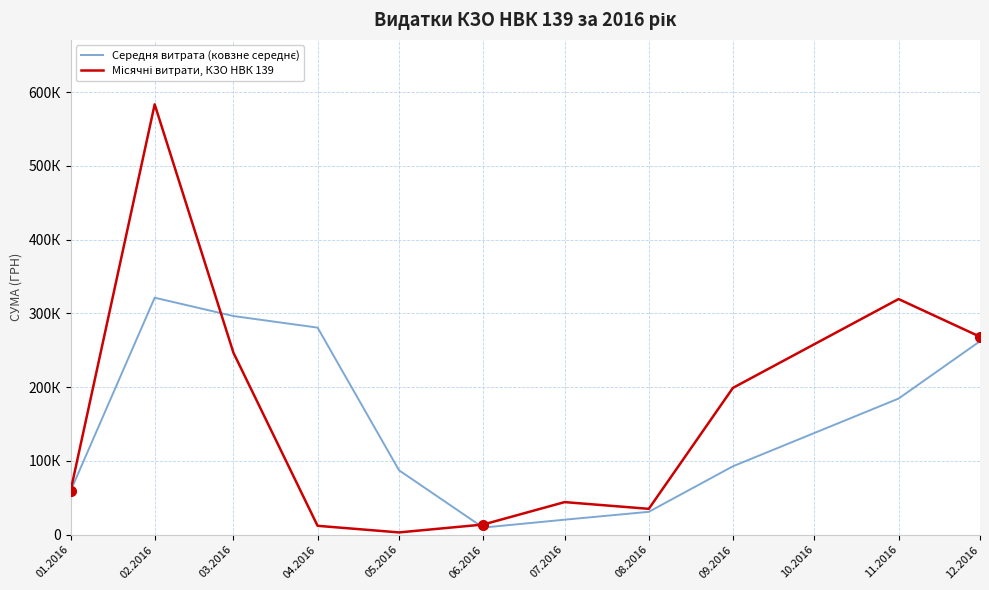

Does the chart have visible grid lines?

Yes